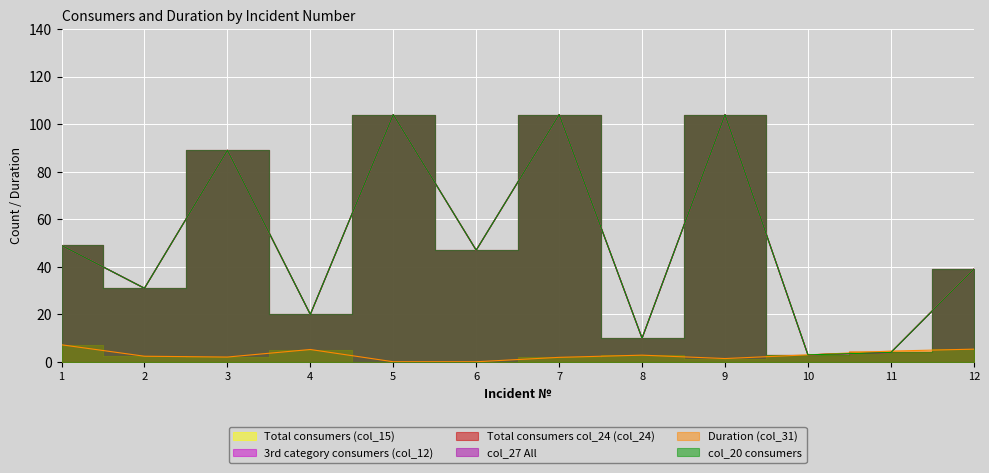

What are all the series names shown in the legend?

Total consumers (col_15), 3rd category consumers (col_12), Total consumers col_24 (col_24), col_27 All, Duration (col_31), col_20 consumers